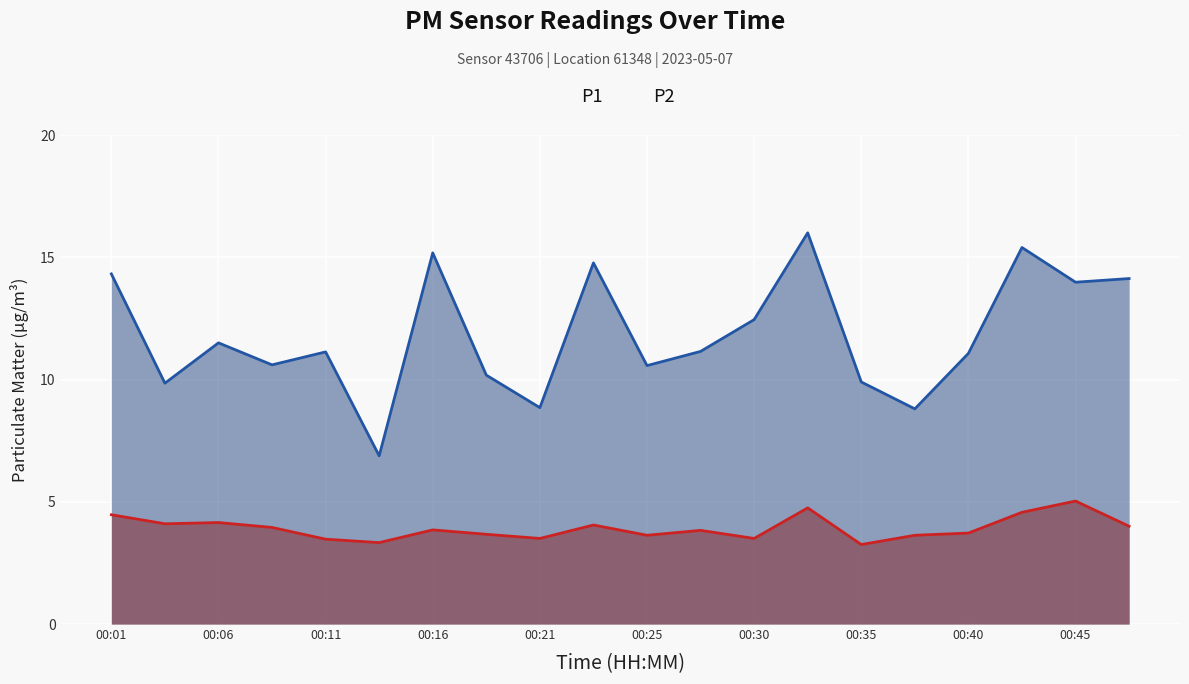

True or false: P1 and P2 intersect in this chart.

False